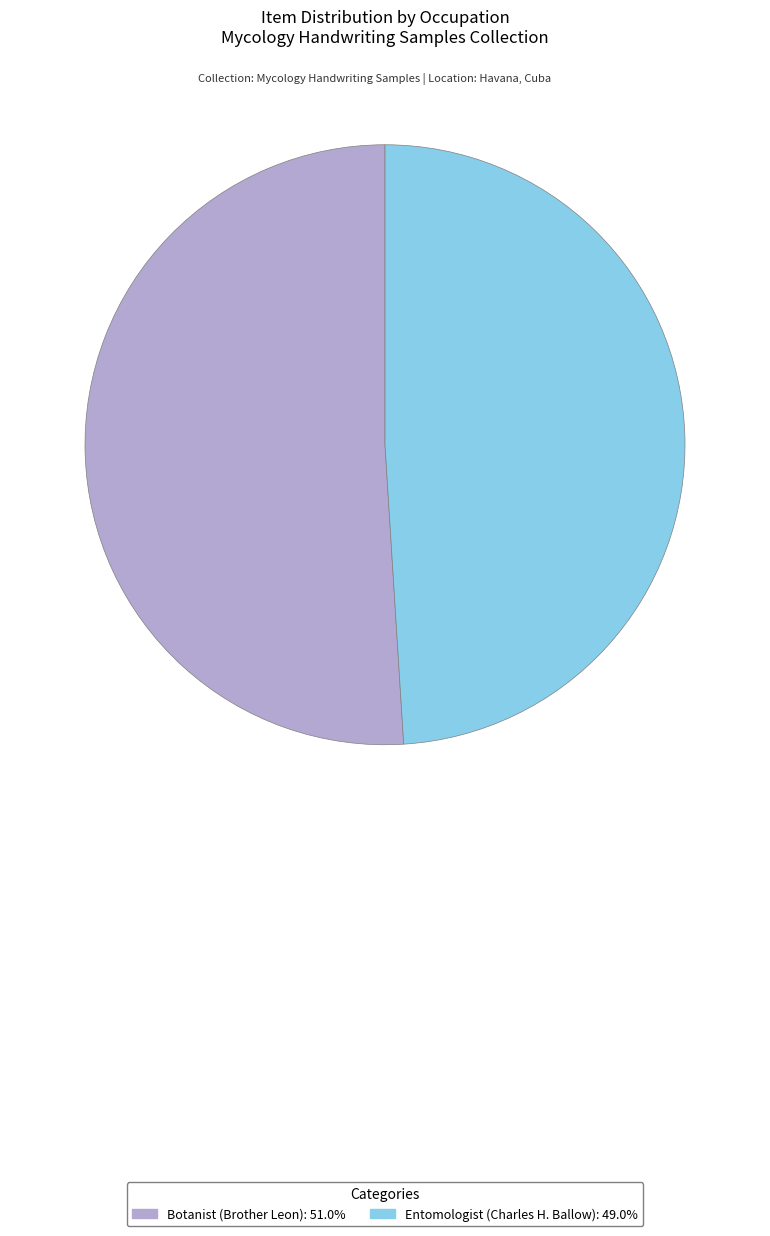

Count the number of slices in the pie.

2